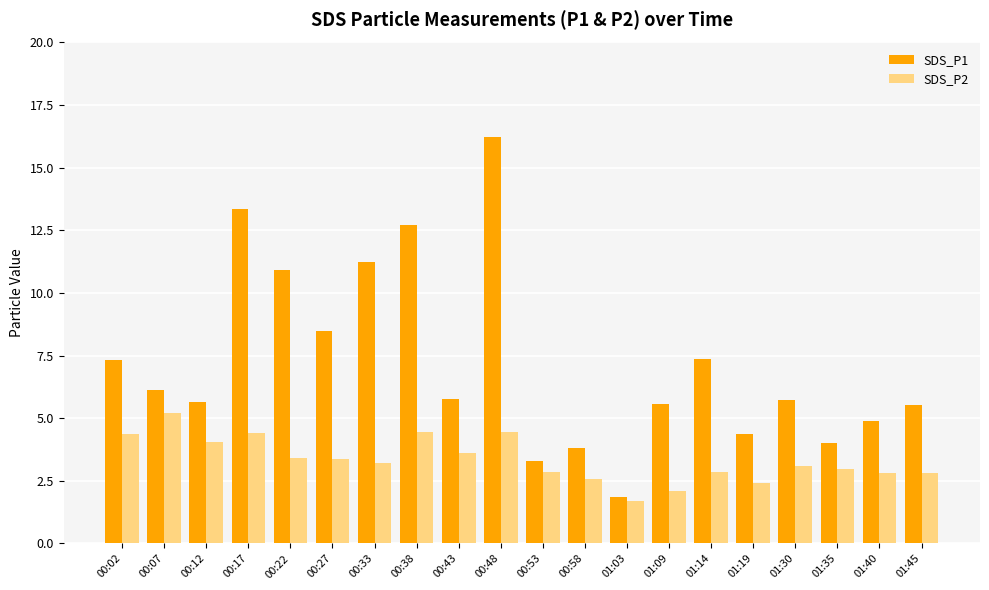

Which category has the lowest value across all series?

01:03